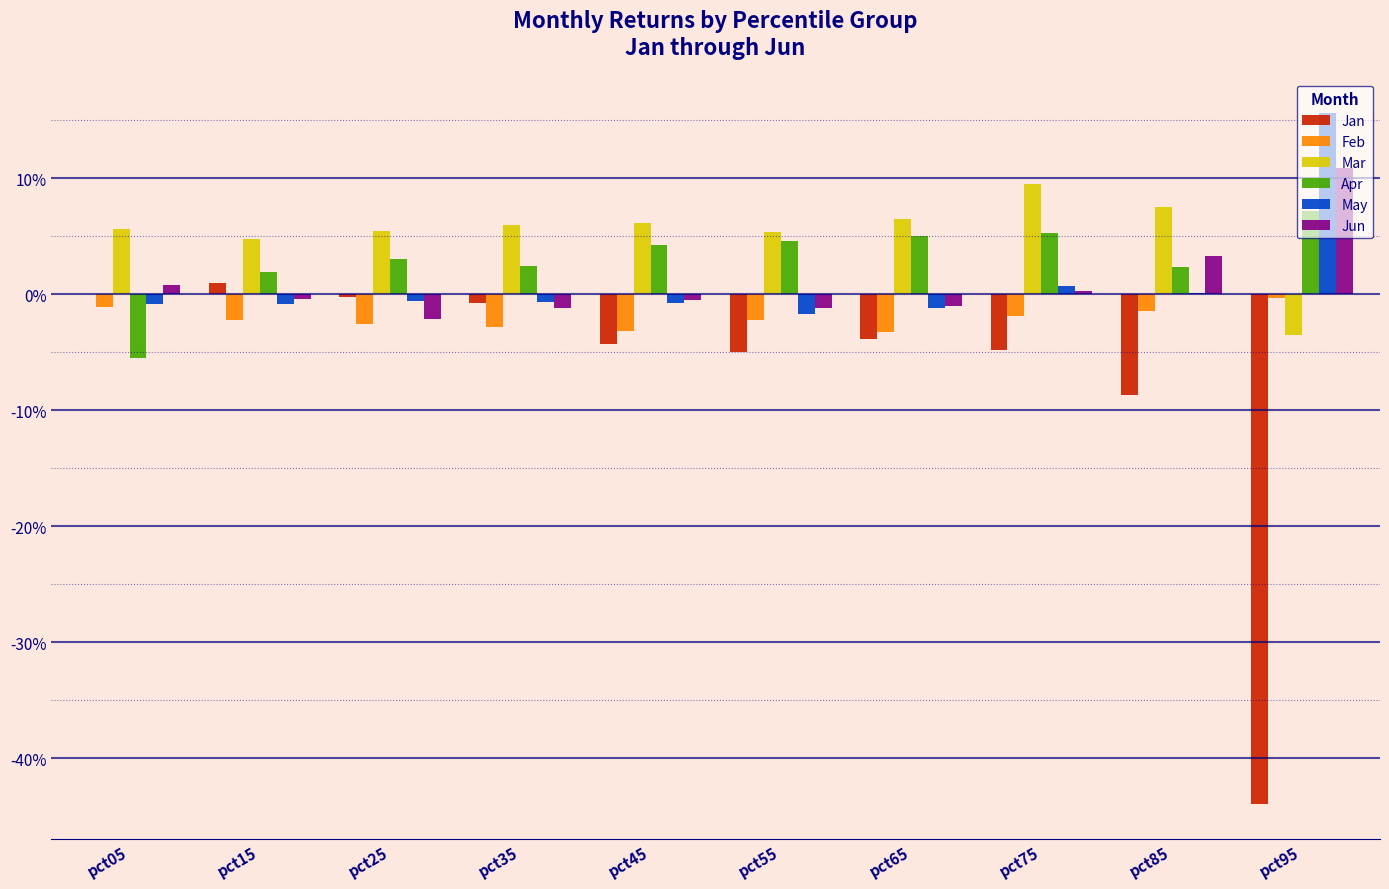

Are the bars horizontal?

No